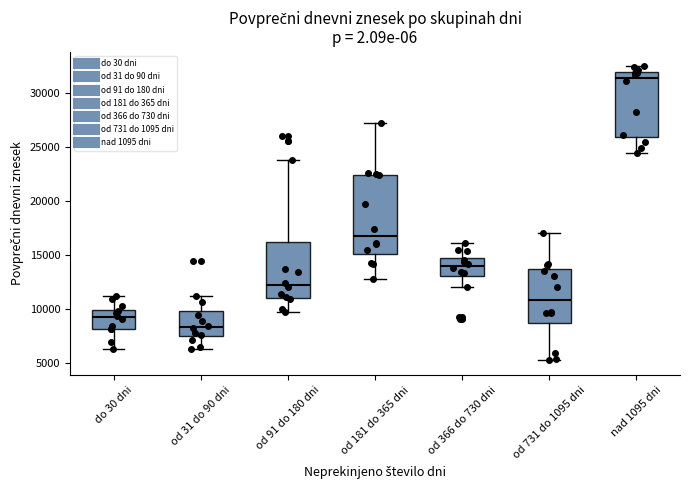

Comparing the boxes themselves (not the whiskers), which one is the tallest?

od 181 do 365 dni